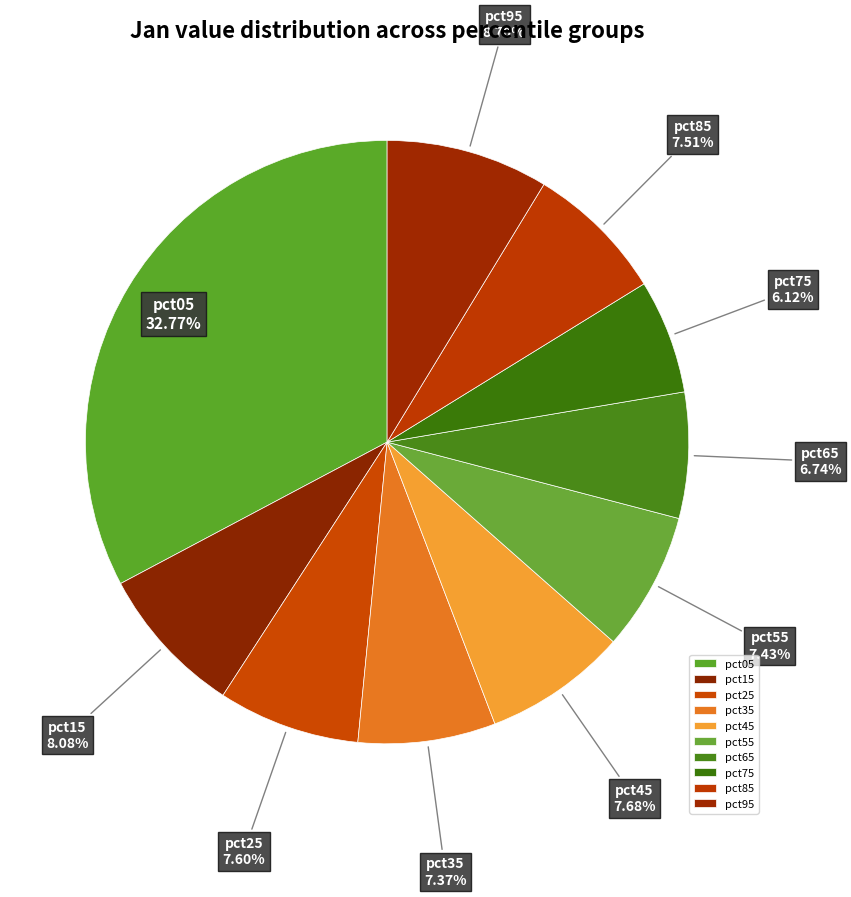

Count the number of slices in the pie.

10